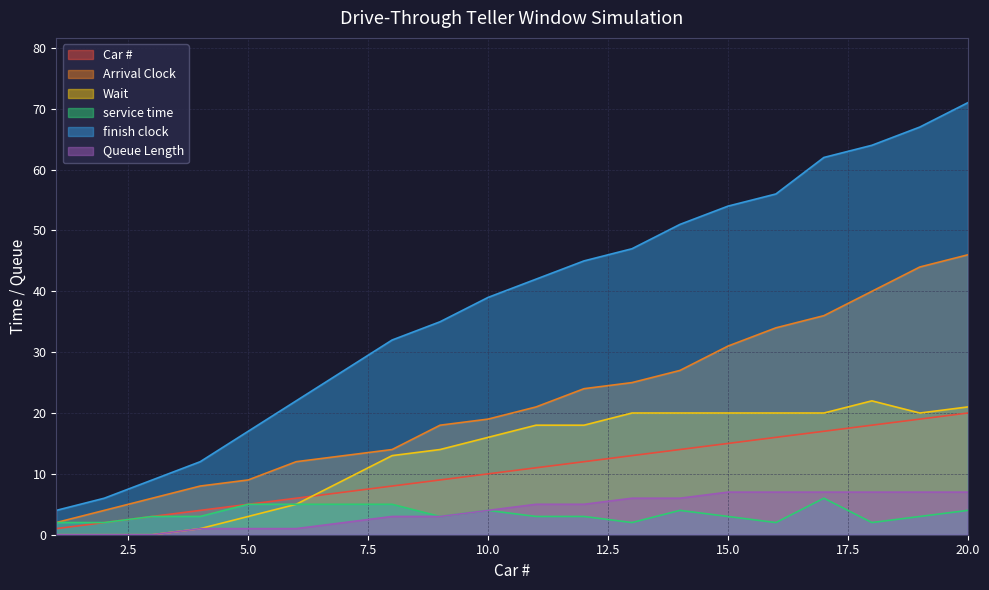

The Queue Length series shows 2 at 11. True or false?

False